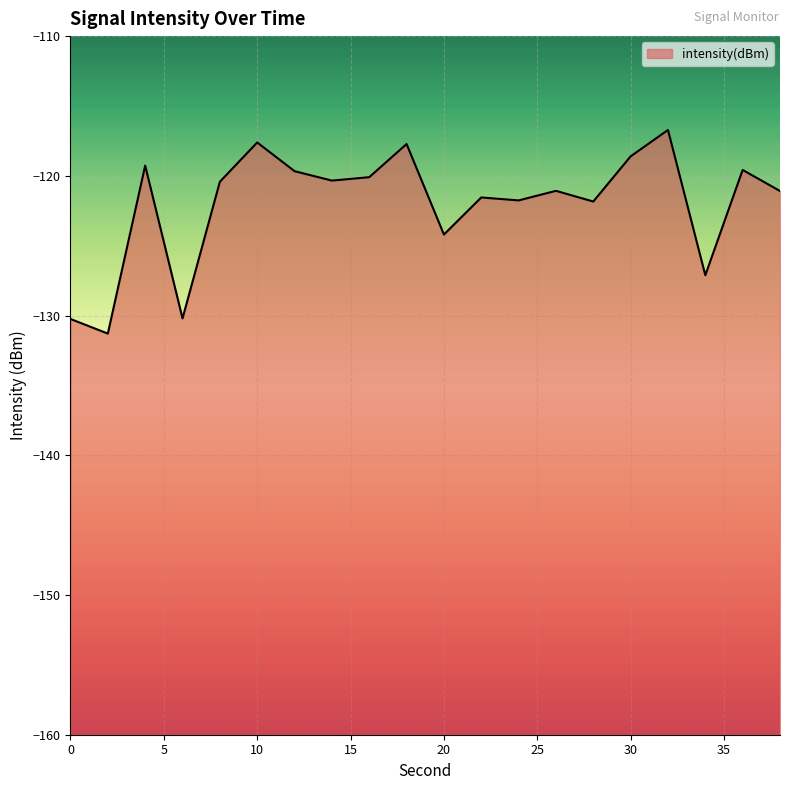

The value at 30 is -182.8. True or false?

False